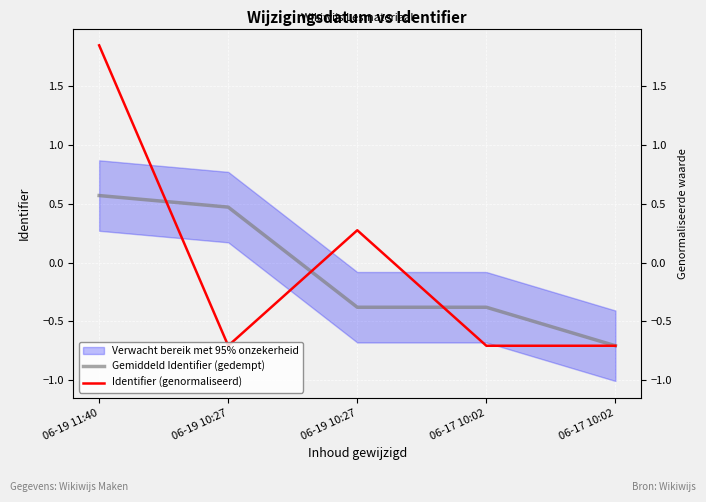

Rank the series by their maximum value, from lowest to highest.

Gemiddeld Identifier (gedempt), Identifier (genormaliseerd)